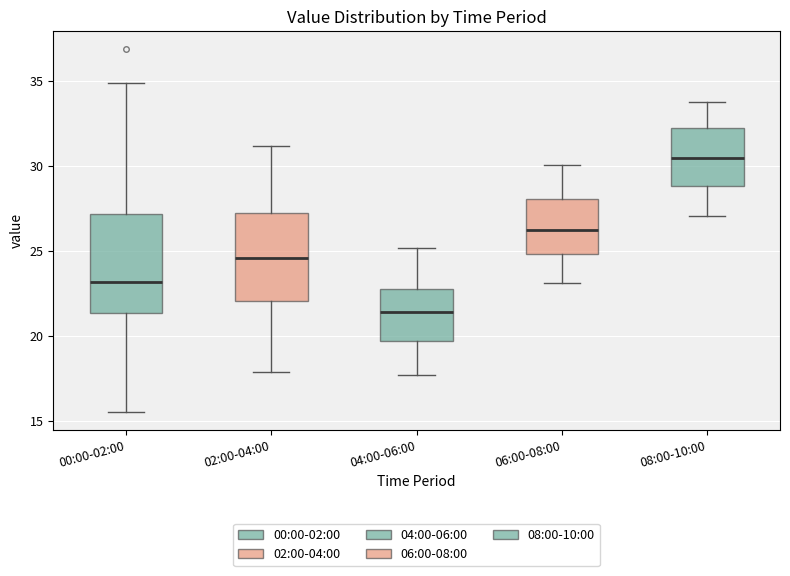

Where is the upper edge of the box for 02:00-04:00 on the y-axis? The values are not printed on the chart, so give them approximately, as read against the axis.

27.5